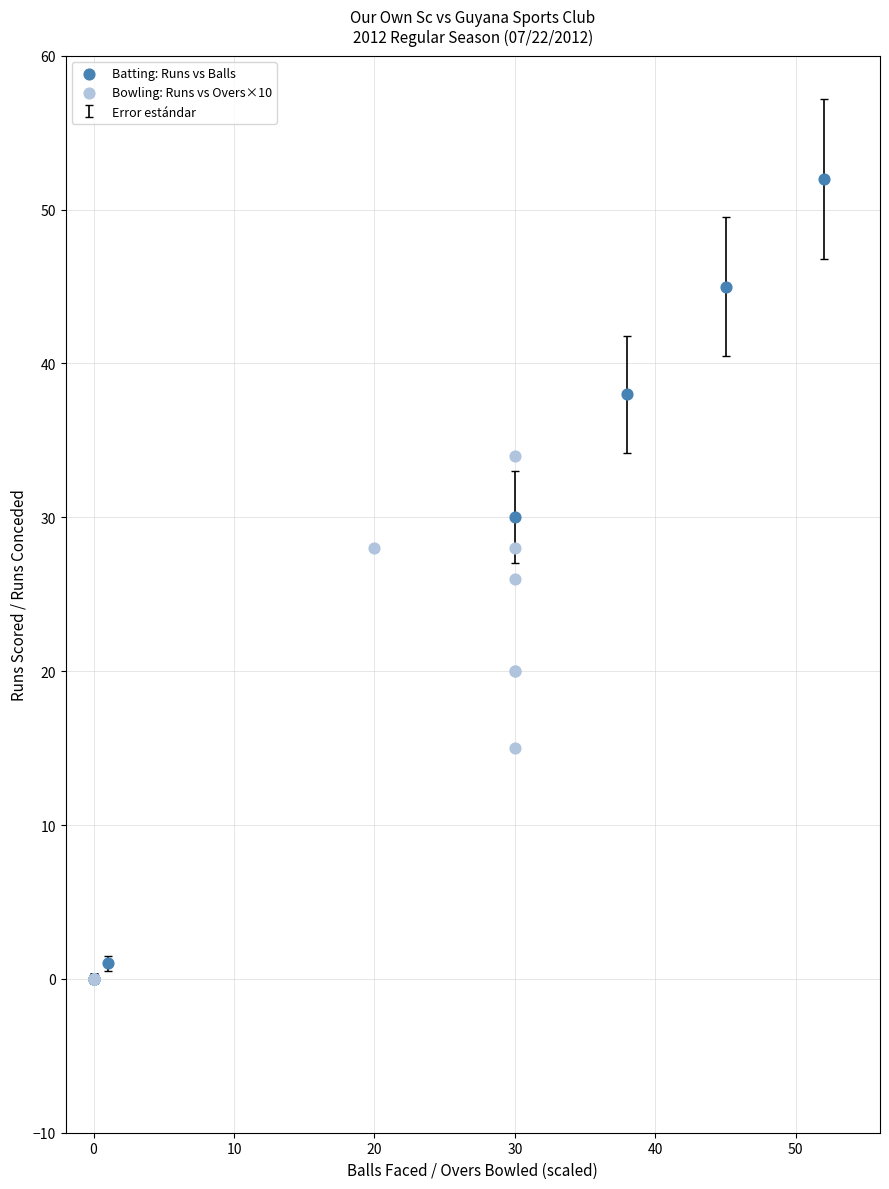

Which series contains the highest Y value?

Batting: Runs vs Balls